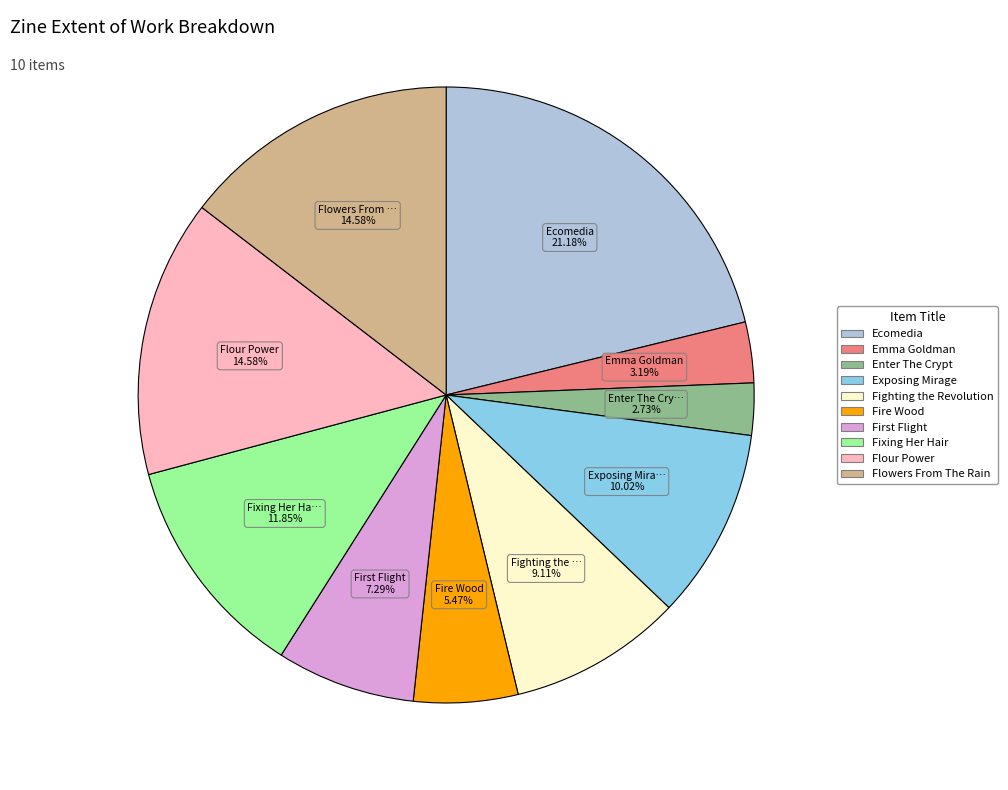

Is there any slice that represents more than half of the pie?

No